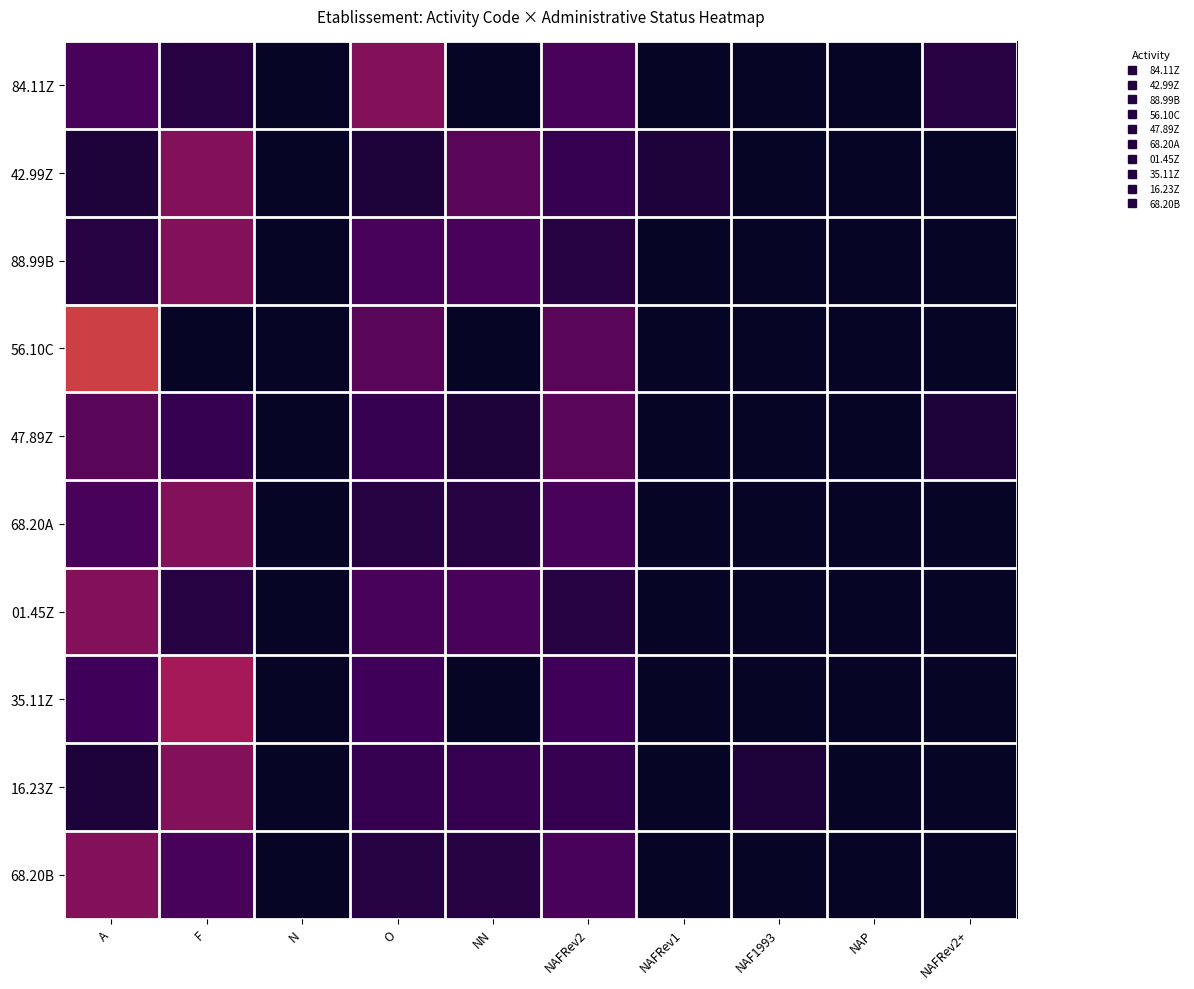

Rank the series by their maximum value, from lowest to highest.

47.89Z, 84.11Z, 42.99Z, 88.99B, 68.20A, 01.45Z, 16.23Z, 68.20B, 35.11Z, 56.10C